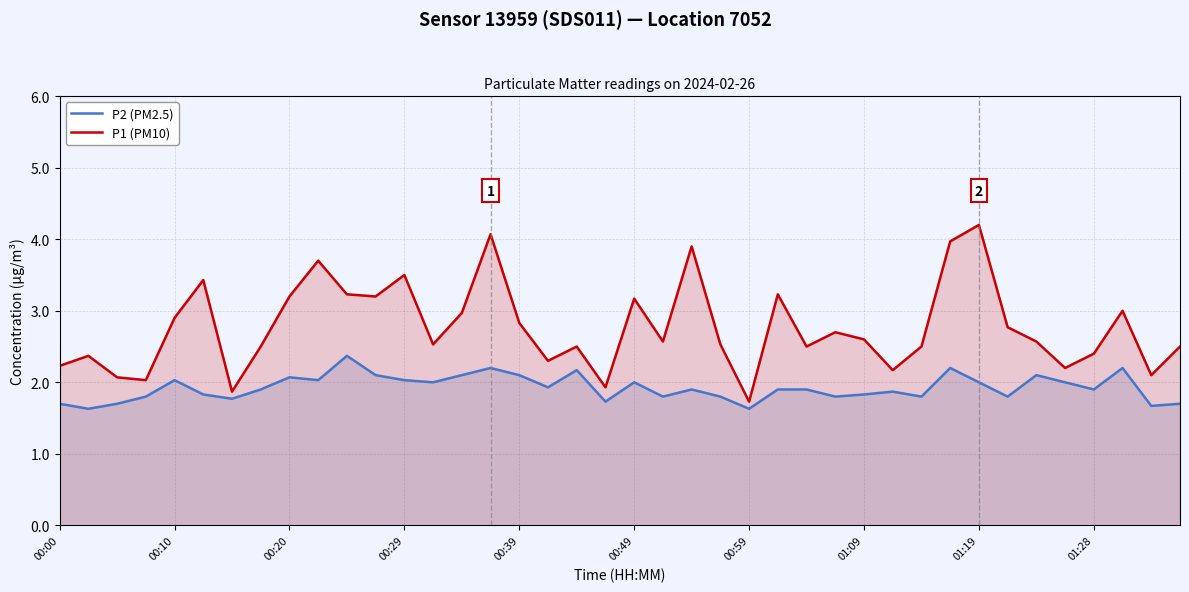

True or false: P1 (PM10) and P2 (PM2.5) cross at least once.

False